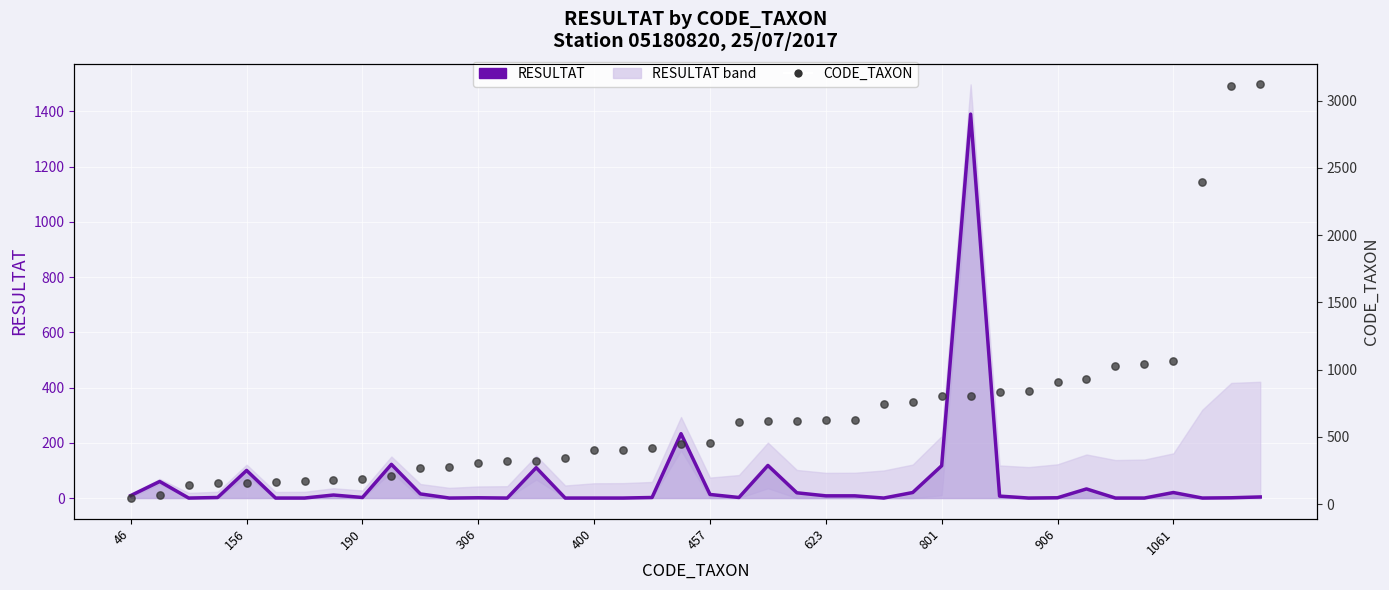

At how many categories does at least one series exceed 79?

38